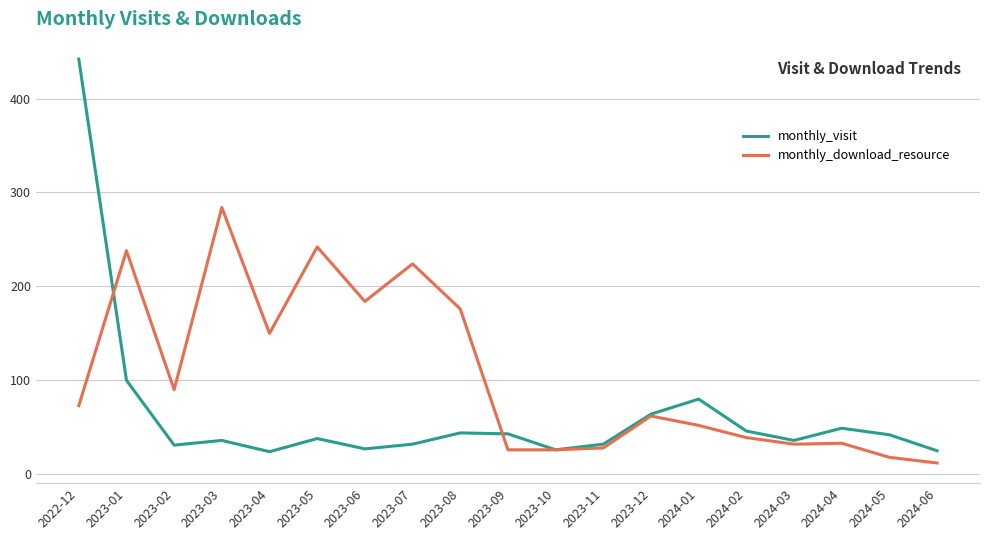

Read the monthly_visit value at 2024-02.

46